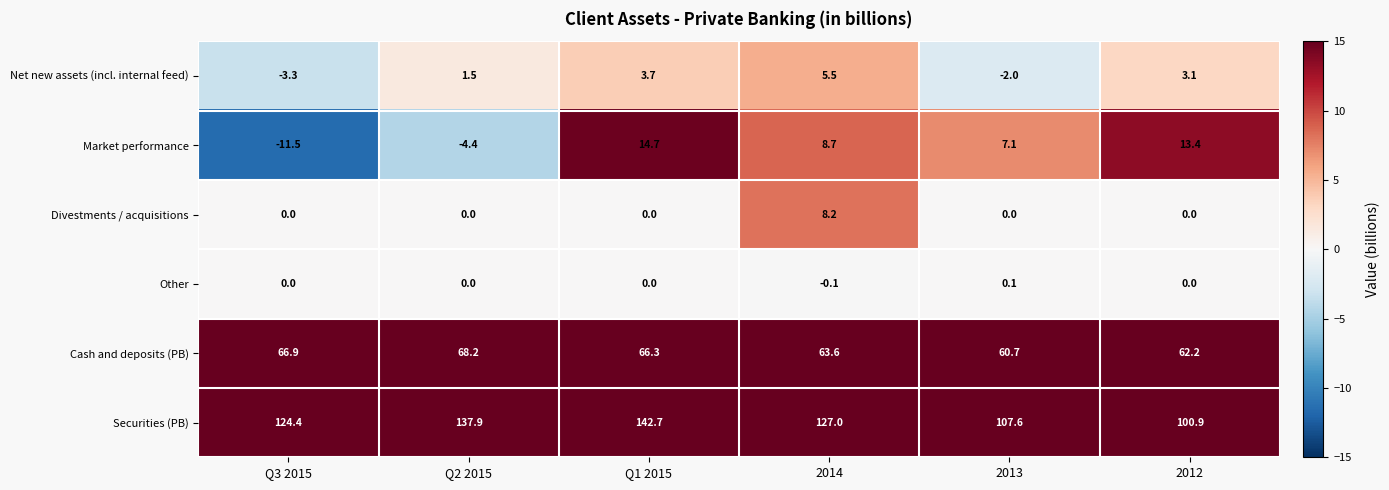

Which series has the widest spread of values?

Securities (PB)